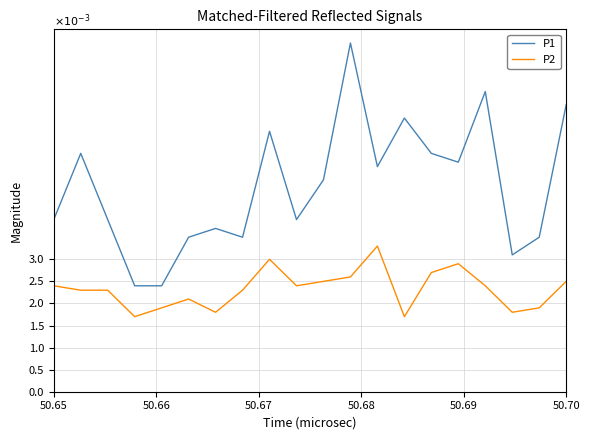

True or false: P1 and P2 cross at least once.

False